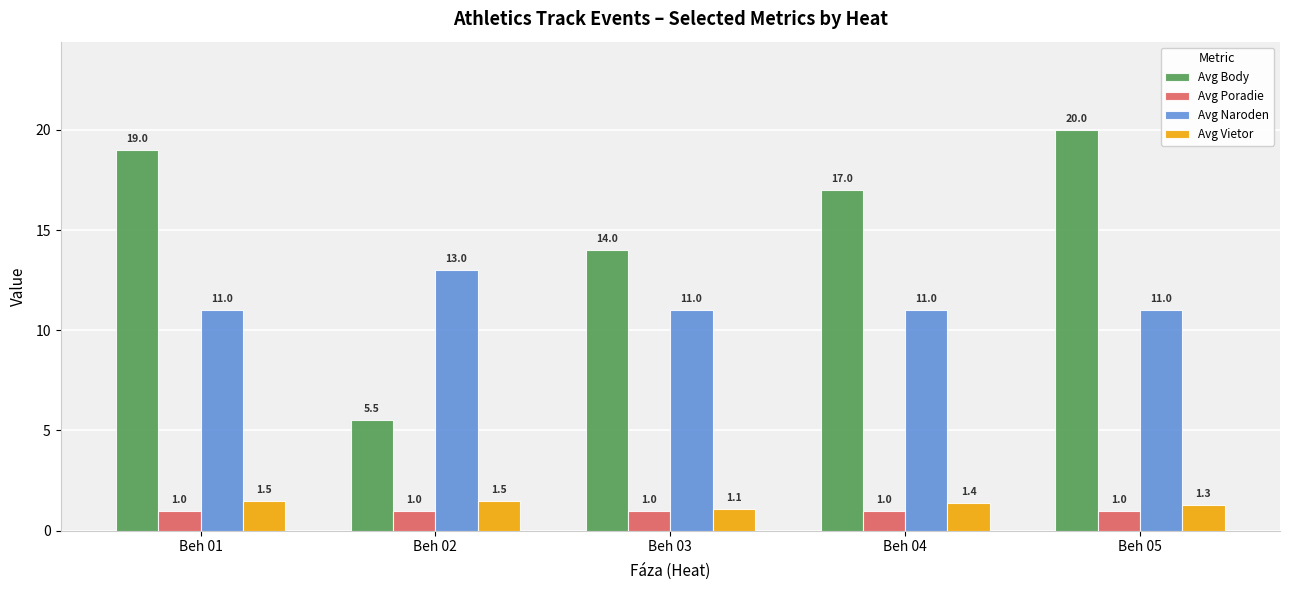

The value of Avg Body at Beh 03 is 24.4. True or false?

False